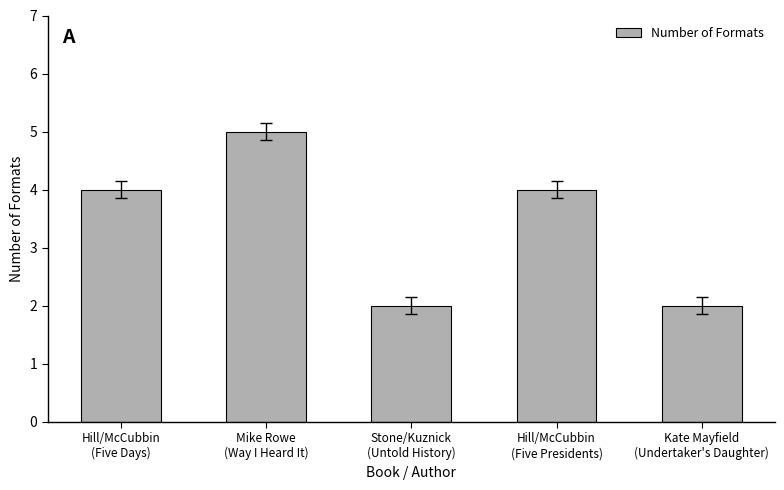

How many distinct data groups are displayed?

1